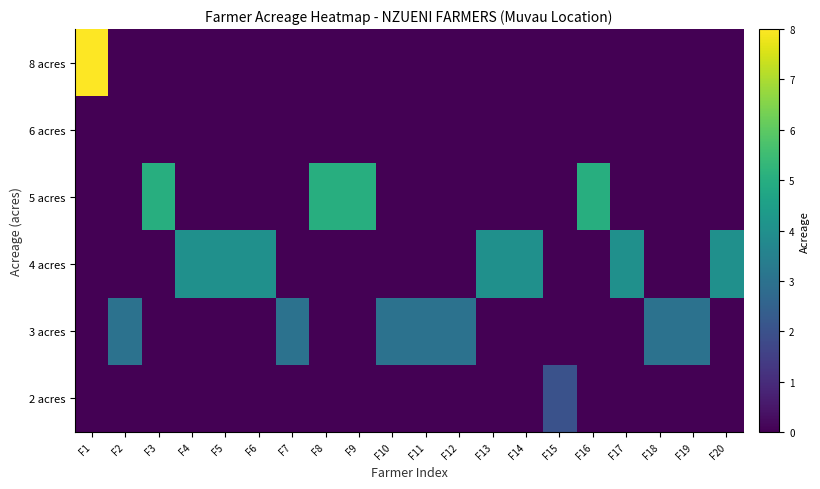

At which category is the sum across all series the highest?

F1